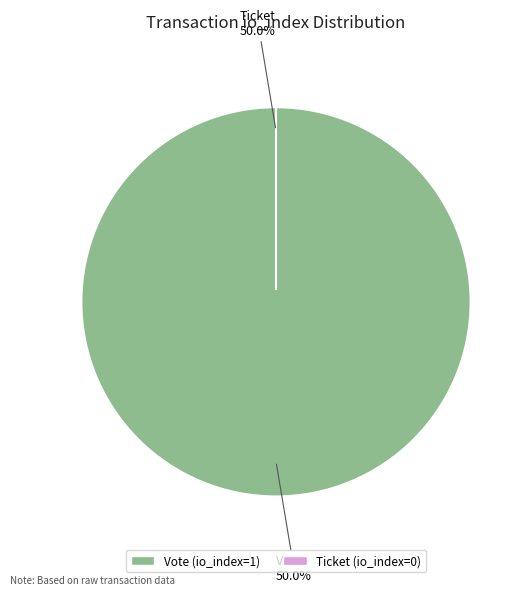

To the nearest percent, what is the difference between the Ticket (io_index=0) and Vote (io_index=1) slice percentages?

100%